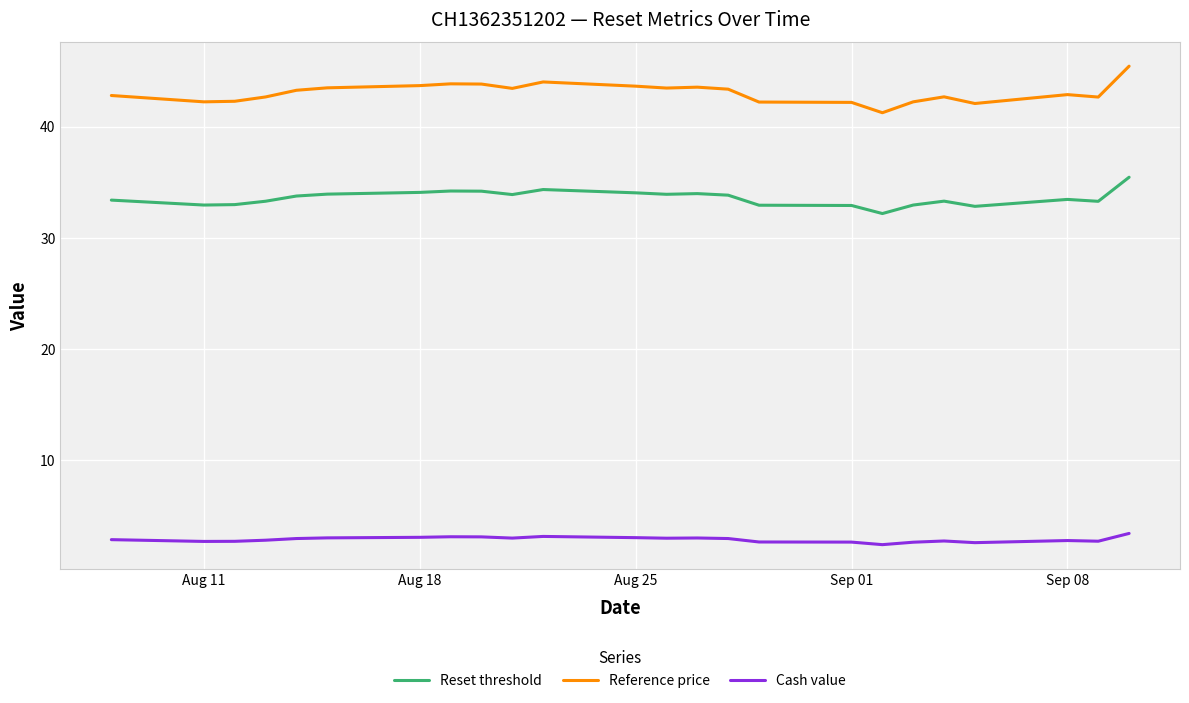

What is the difference between the maximum and minimum values in the Cash value series?

1.0